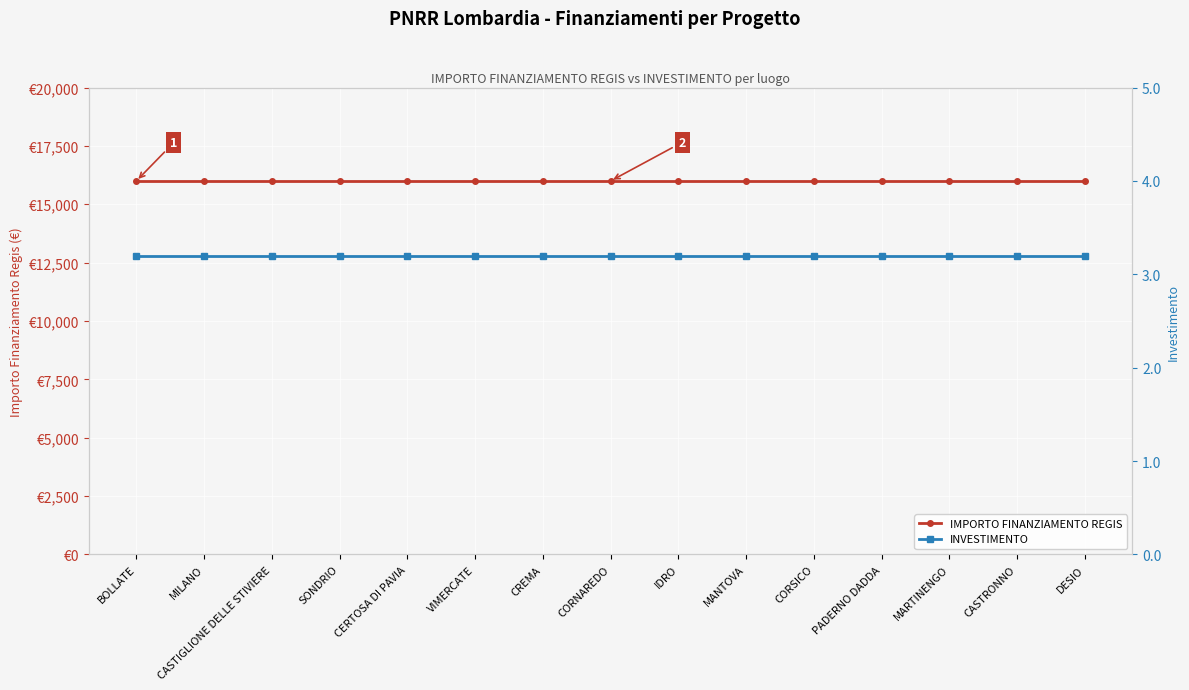

Which series has the largest total across all categories?

IMPORTO FINANZIAMENTO REGIS